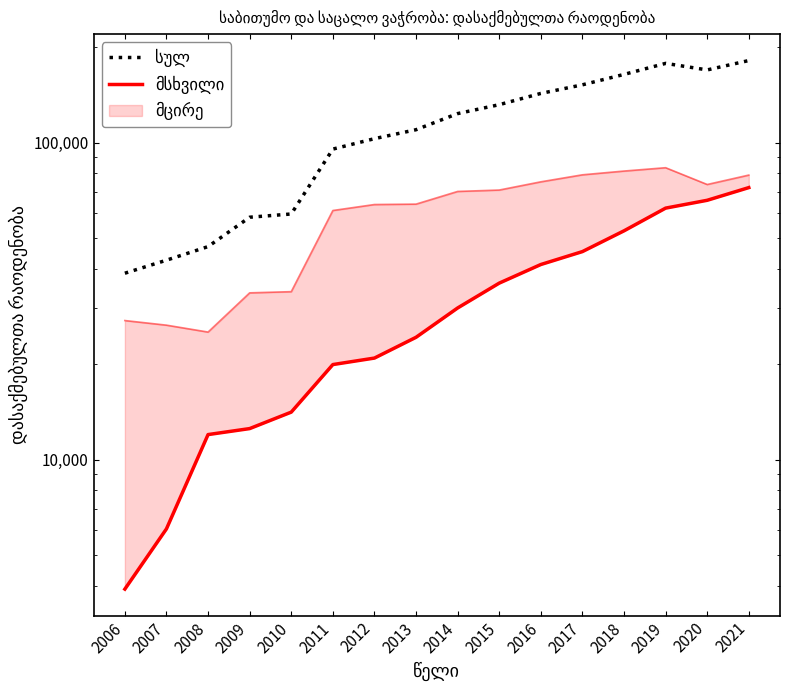

What is the maximum value shown in the chart?

181363